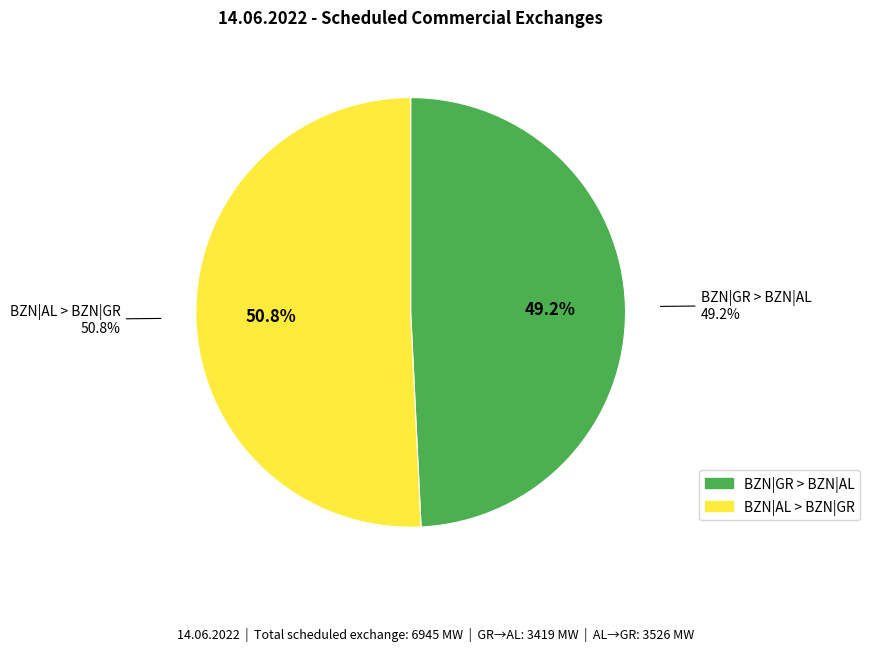

Is it true that 12:00-13:00 is 1% of the pie?

False